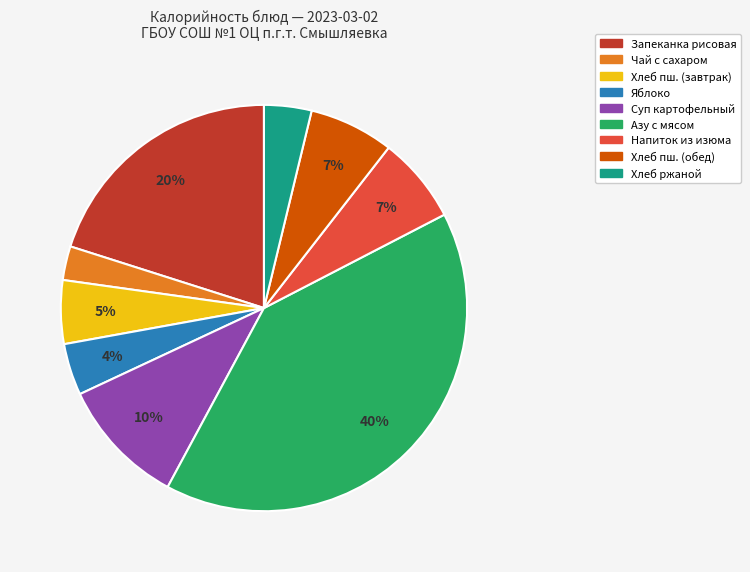

To the nearest percent, what percentage of the pie is Хлеб ржаной?

4%